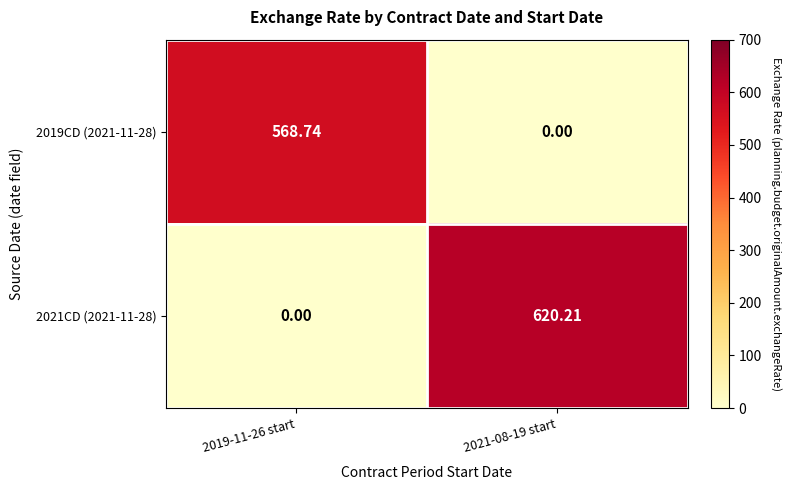

How many values in the 2021CD (2021-11-28) series are below 620?

1